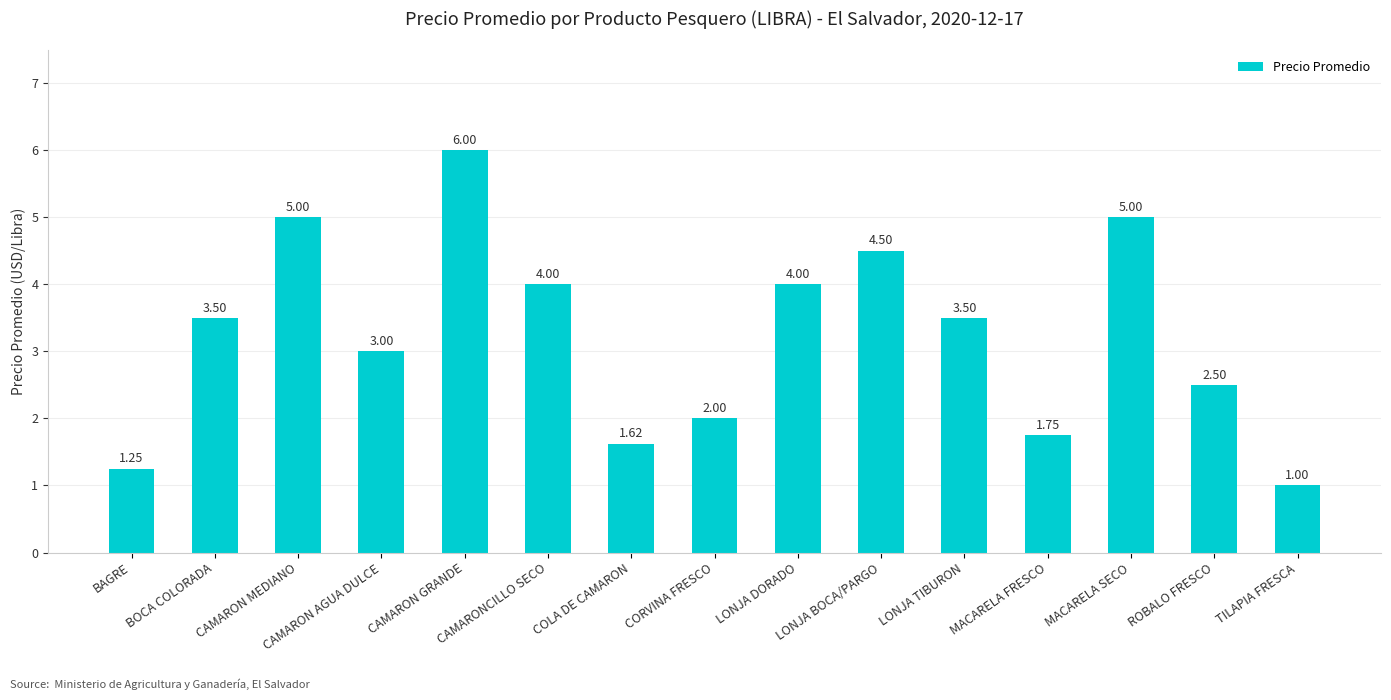

What is the sum of all values?

48.6